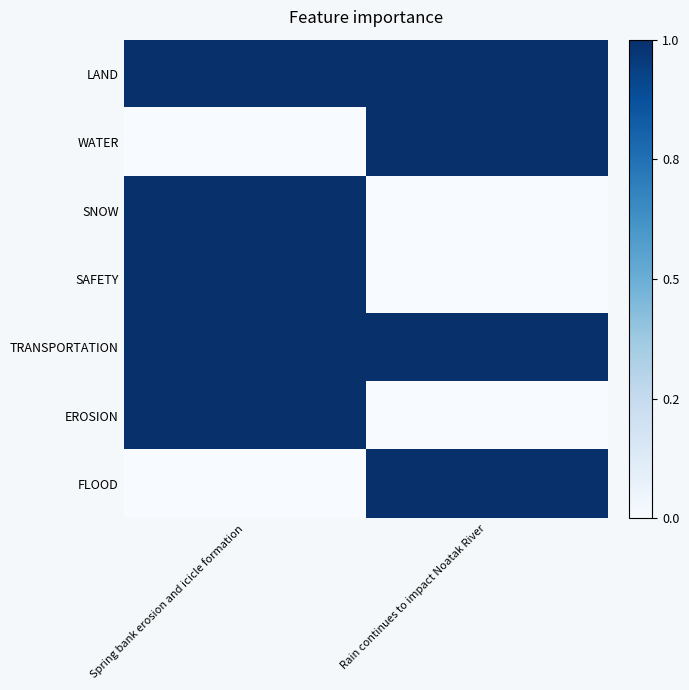

Which label corresponds to the largest value in the chart?

Spring bank erosion and icicle formation